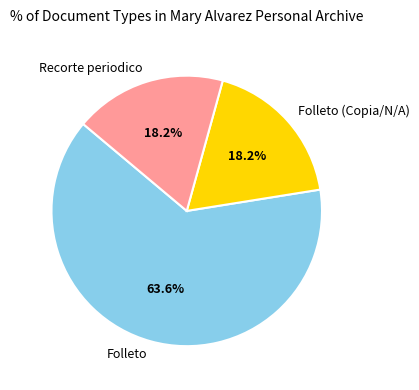

How many slices are in this pie chart?

3